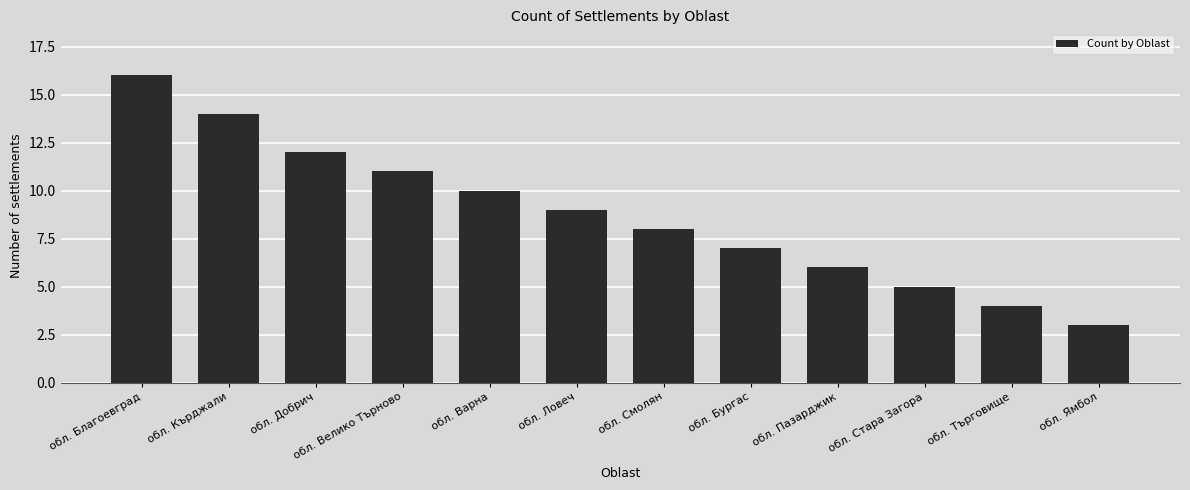

How many values are below 9?

6